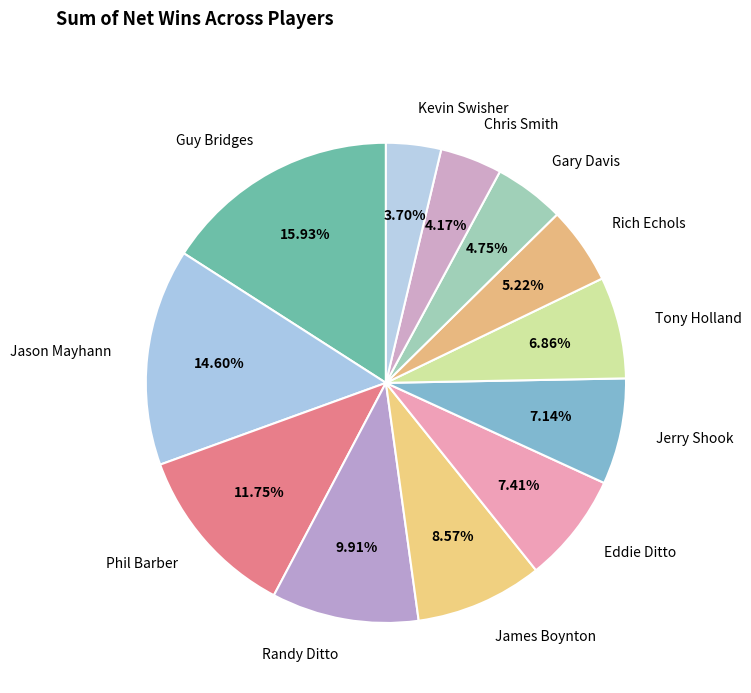

Do Jason Mayhann and Randy Ditto together represent more than half of the pie?

No